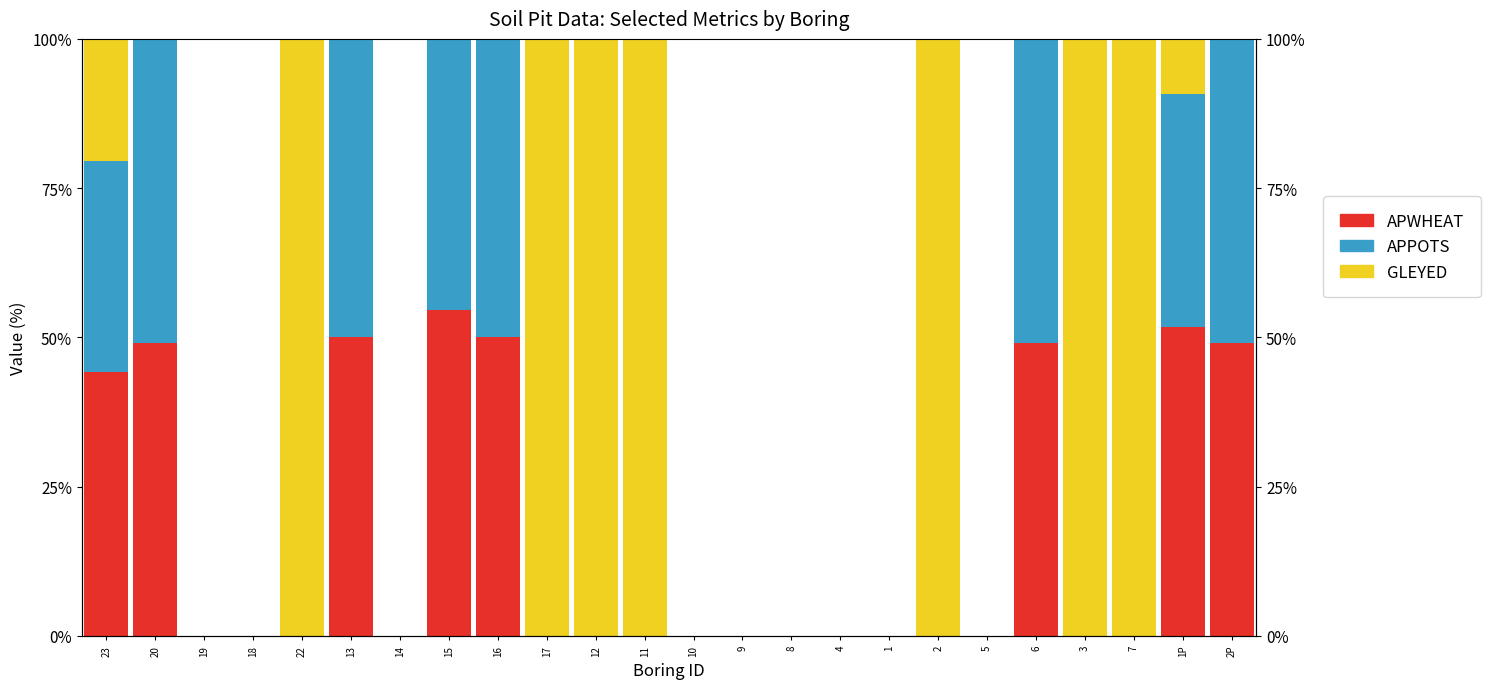

What is the average value of the APWHEAT series?

16.6